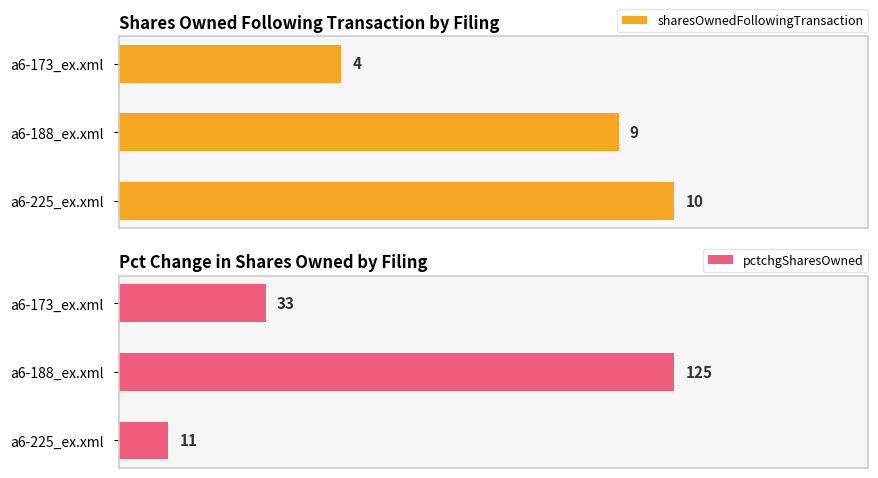

What is the value of the pctchgSharesOwned bar at the 2nd from the left?

125